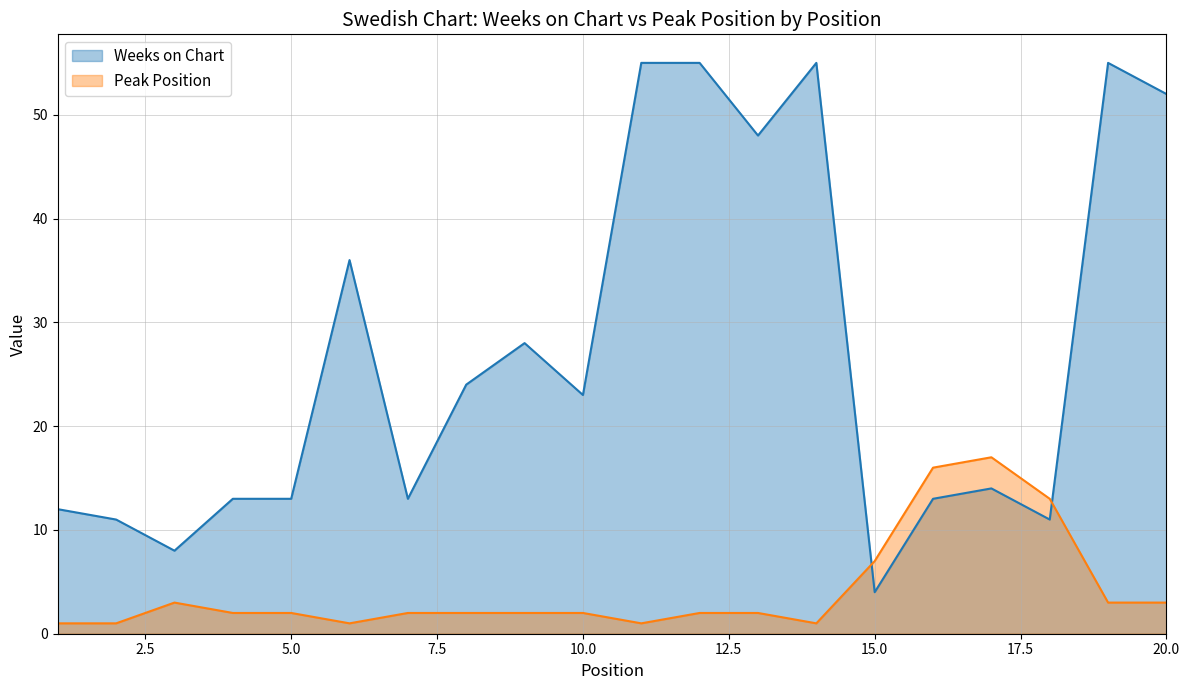

What is the maximum value for Weeks on Chart?

55